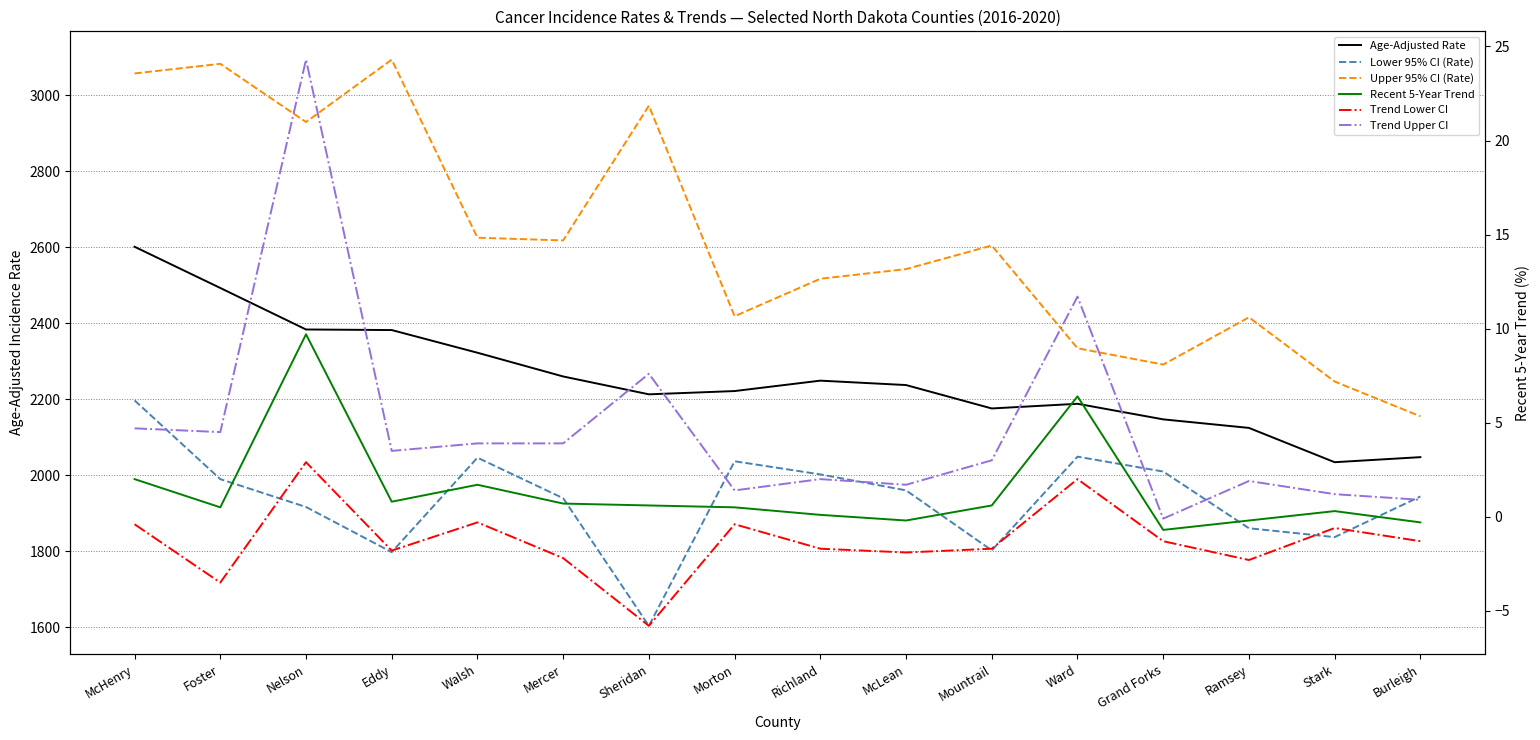

True or false: Age-Adjusted Rate and Upper 95% CI (Rate) intersect in this chart.

False